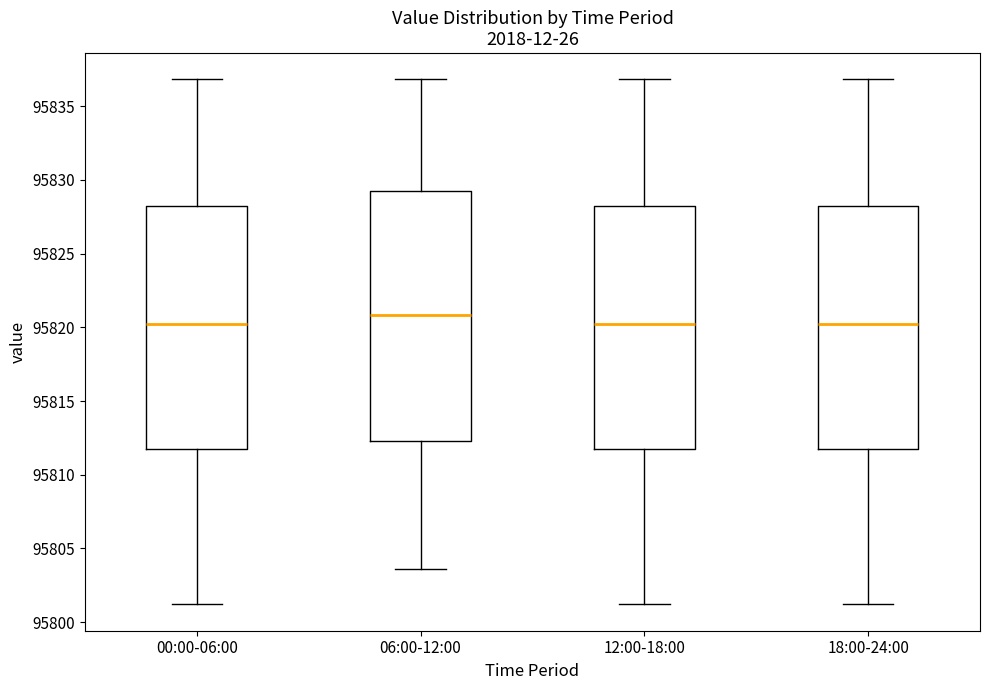

Reading left to right, transcribe this box plot: for each box, give where its median line is, the range the box spans, and where its two whiskers end, as read against the y-axis. The values are not printed on the chart, so give them approximately, as read against the axis.

00:00-06:00: median 95820.0, box 95811.5 to 95828.5, whiskers 95801.0 to 95837.0
06:00-12:00: median 95821.0, box 95812.5 to 95829.0, whiskers 95803.5 to 95837.0
12:00-18:00: median 95820.0, box 95811.5 to 95828.5, whiskers 95801.0 to 95837.0
18:00-24:00: median 95820.0, box 95811.5 to 95828.5, whiskers 95801.0 to 95837.0